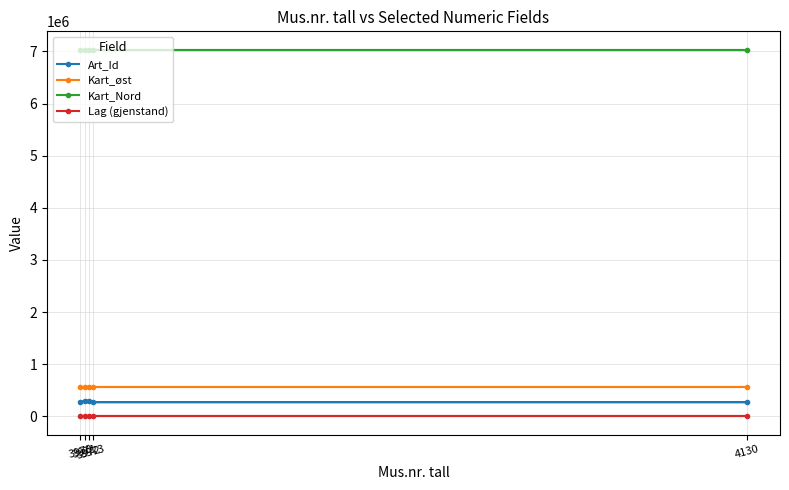

True or false: Kart_øst and Art_Id intersect in this chart.

False